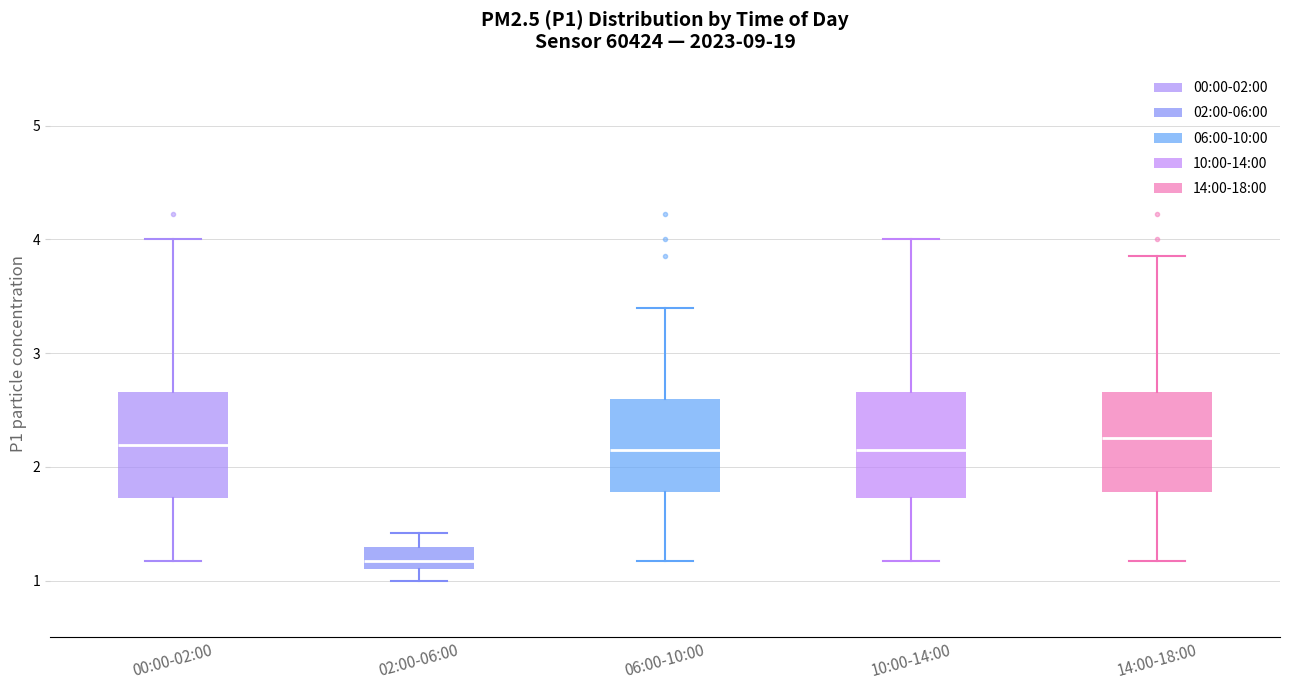

Reading left to right, transcribe this box plot: for each box, give where its median line is, the range the box spans, and where its two whiskers end, as read against the y-axis. The values are not printed on the chart, so give them approximately, as read against the axis.

00:00-02:00: median 2.2, box 1.7 to 2.7, whiskers 1.2 to 4.0
02:00-06:00: median 1.2, box 1.1 to 1.3, whiskers 1.0 to 1.4
06:00-10:00: median 2.2, box 1.8 to 2.6, whiskers 1.2 to 3.4
10:00-14:00: median 2.2, box 1.7 to 2.7, whiskers 1.2 to 4.0
14:00-18:00: median 2.3, box 1.8 to 2.7, whiskers 1.2 to 3.9